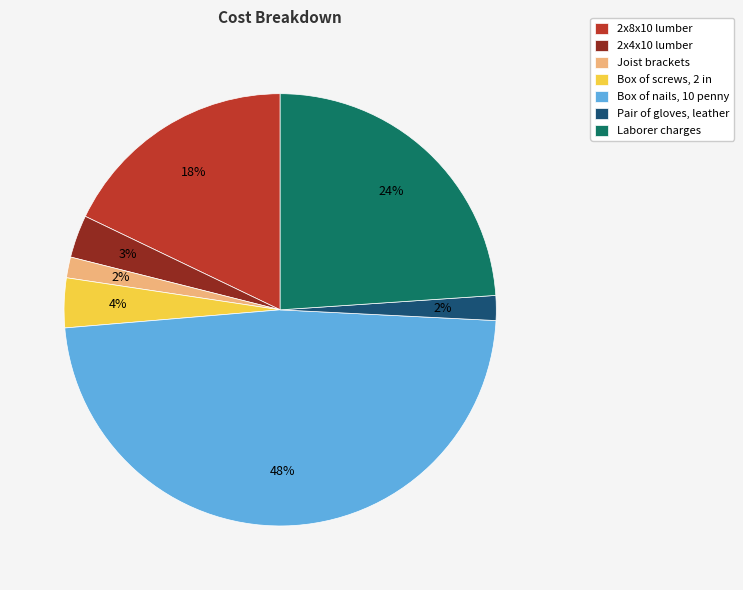

Which category has the biggest portion of the pie?

Box of nails, 10 penny